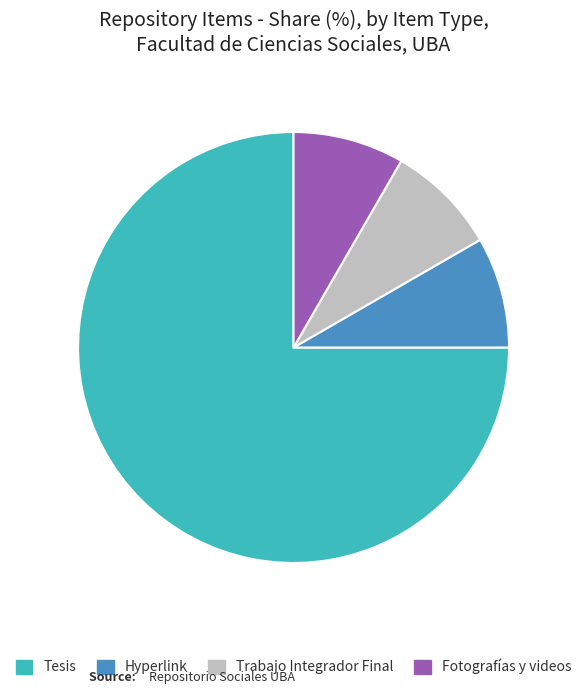

Combined, do Hyperlink and Trabajo Integrador Final account for over 50%?

No